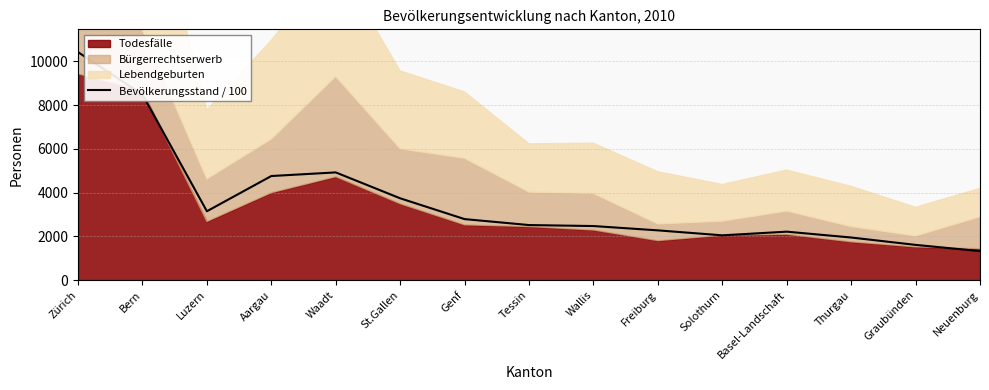

What is the change in value from Waadt to Freiburg?

-2649.6